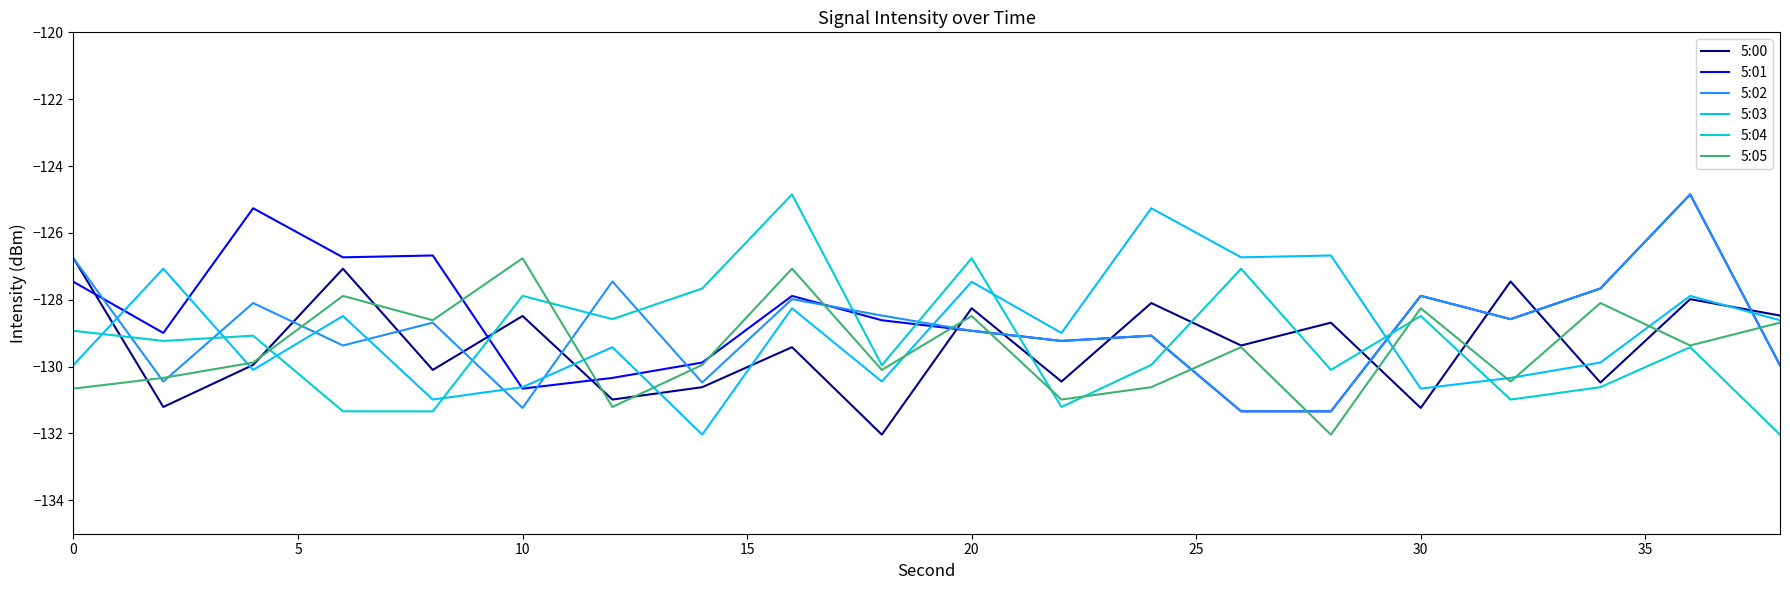

What is the smallest value displayed?

-132.0